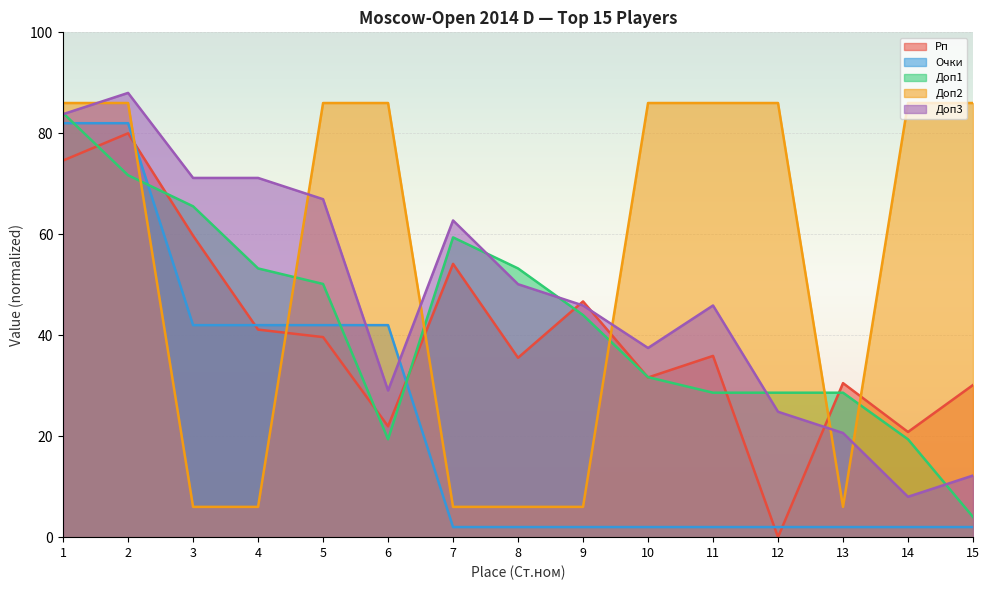

List the series in order of their peak value, lowest first.

Рп, Очки, Доп1, Доп2, Доп3